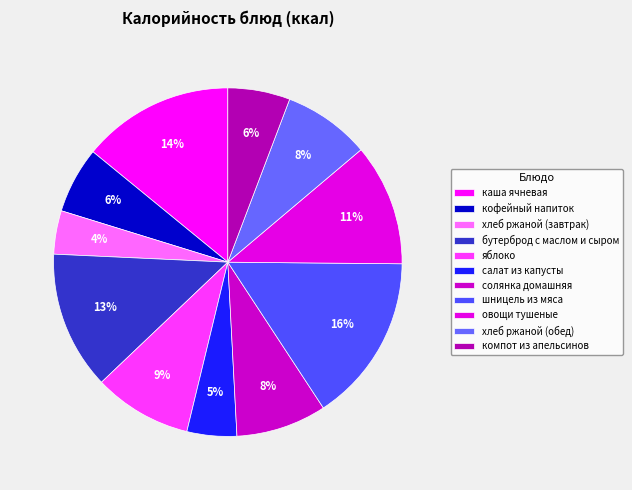

Is хлеб ржаной (завтрак) the majority of the pie?

No